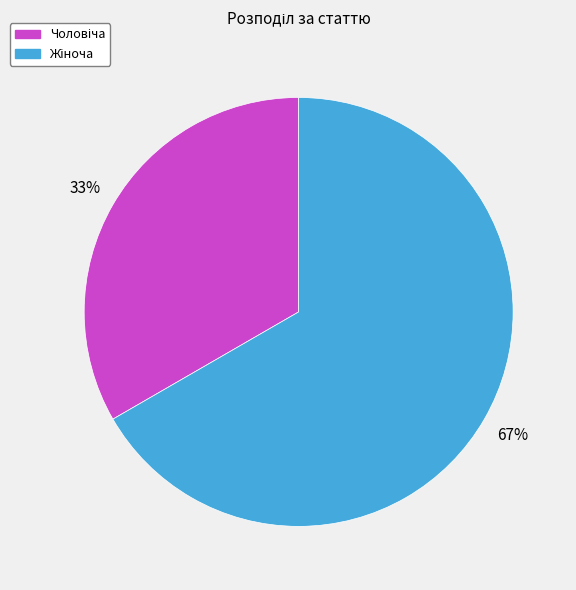

Does any single category account for the majority?

Yes